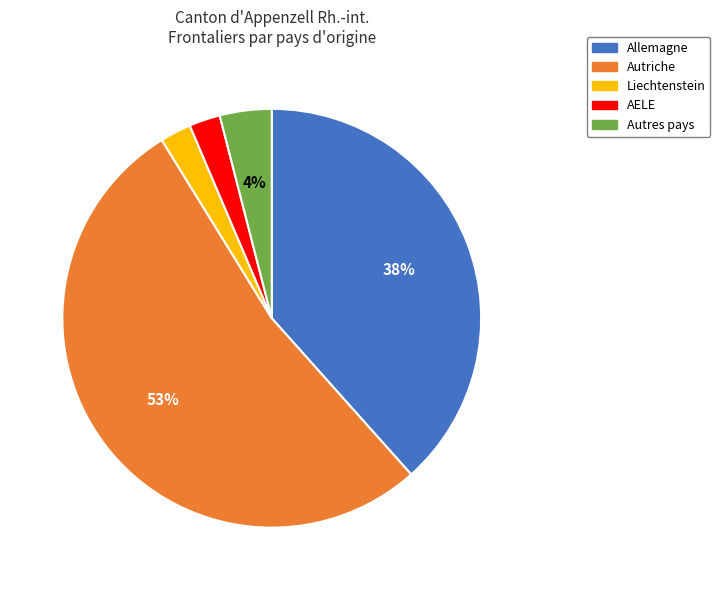

Which has a higher value, AELE or Autres pays?

Autres pays